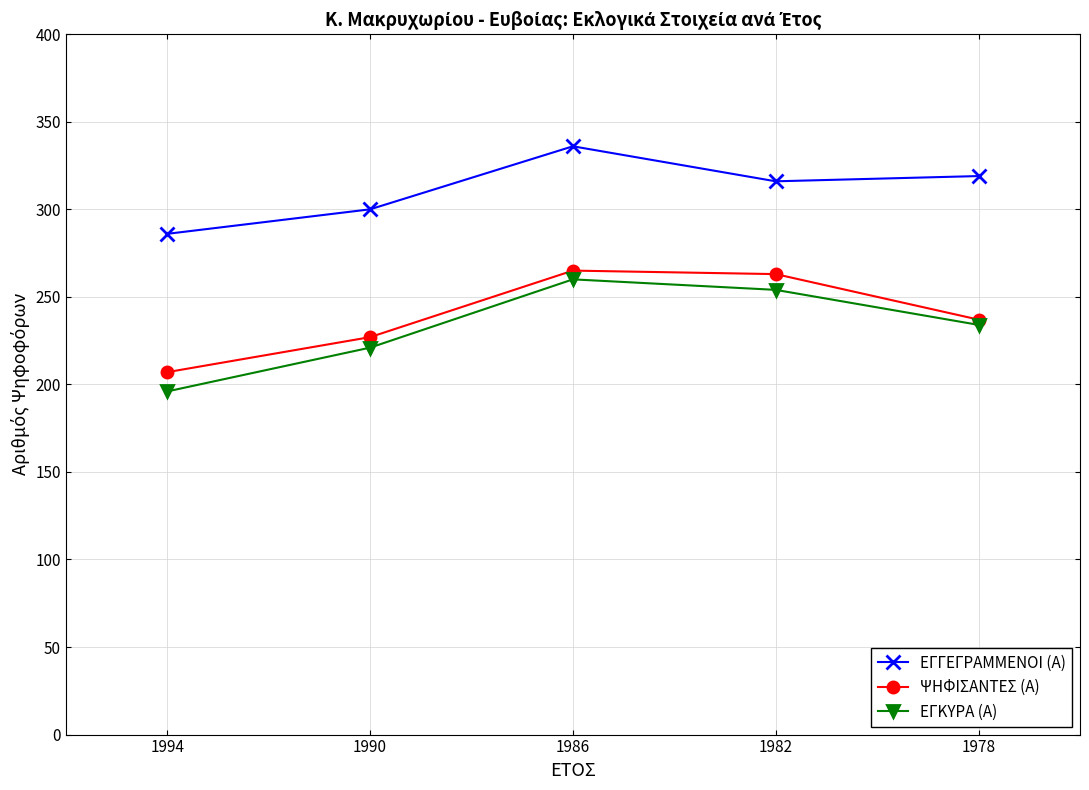

Which series has the largest range (max minus min)?

ΕΓΚΥΡΑ (Α)